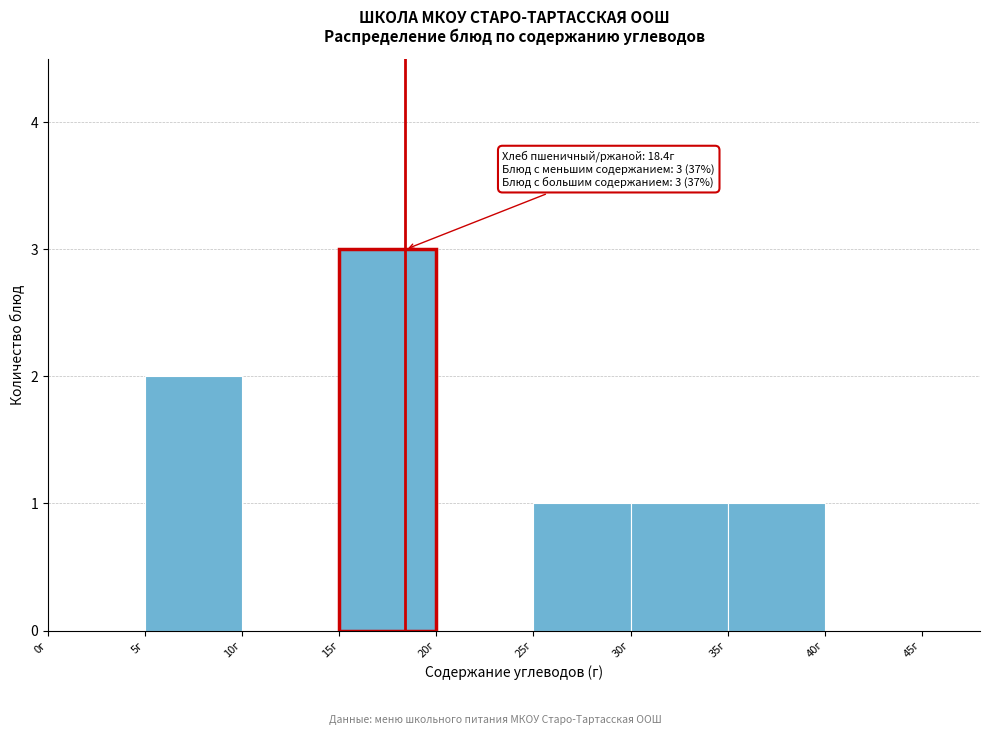

Which range on the x-axis has the tallest bar?

15 to 20